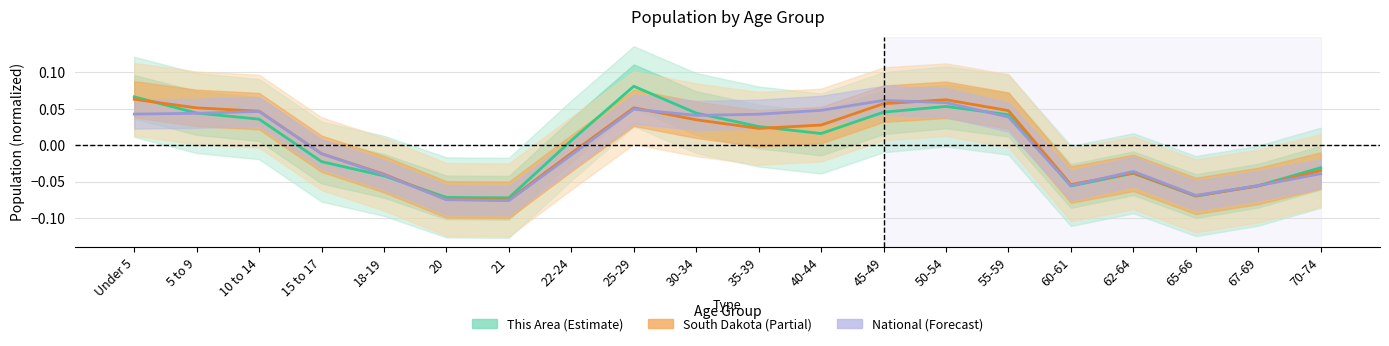

The National (Forecast) series shows -0.1 at 20. True or false?

False